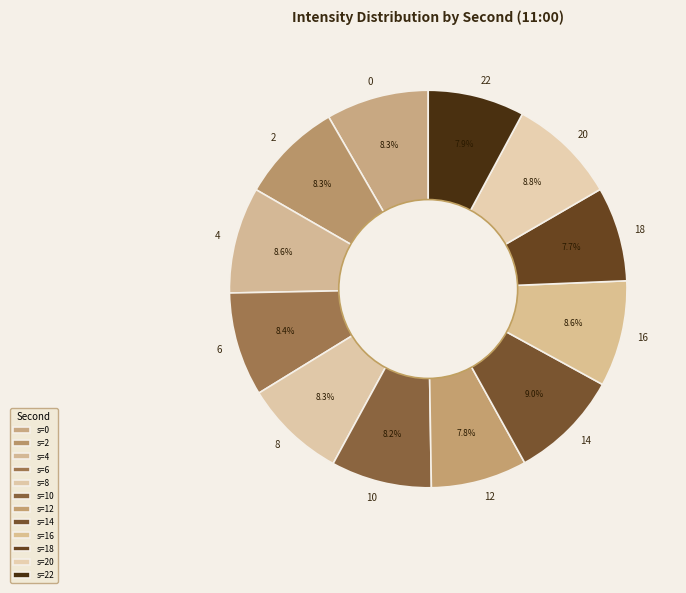

Count the number of slices in the pie.

12